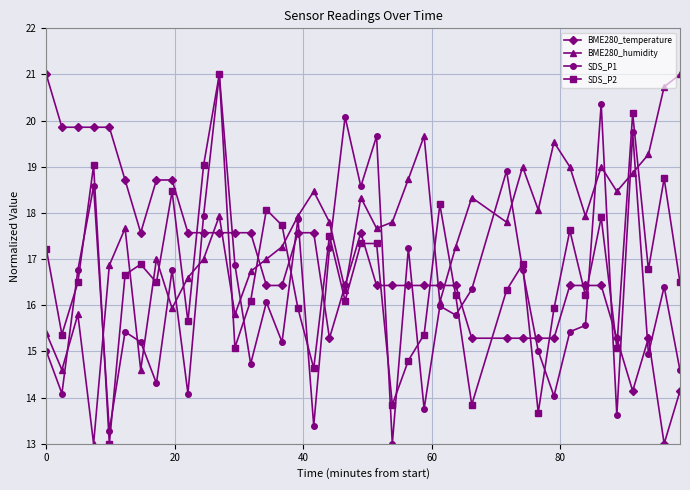

True or false: BME280_humidity and SDS_P1 cross at least once.

True